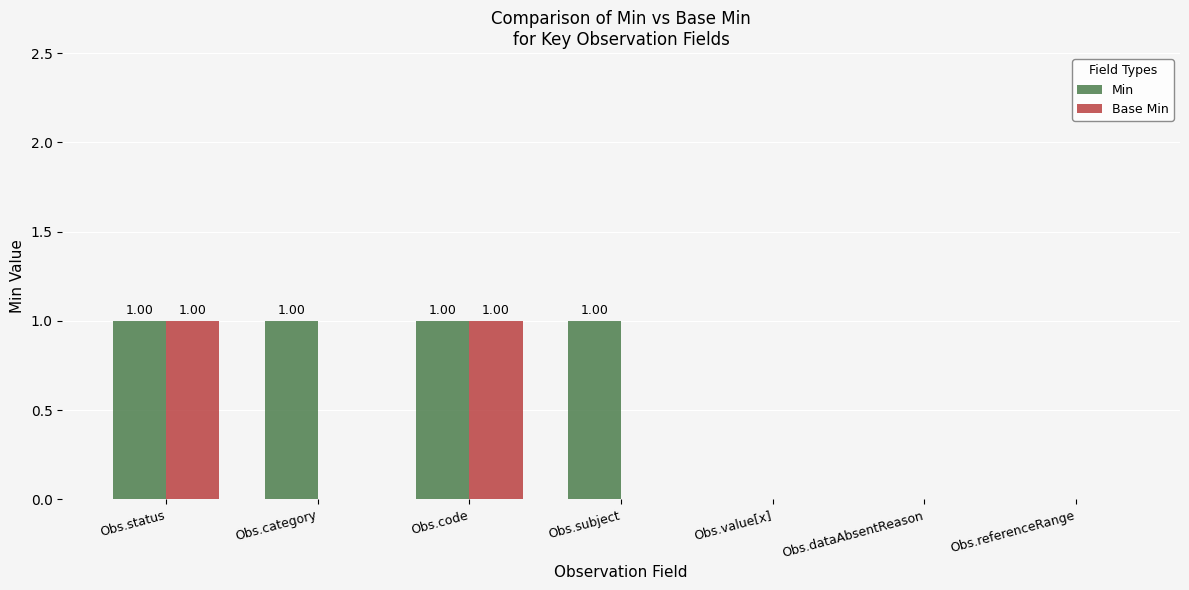

Which series changed the most between Obs.category and Obs.value[x]?

Min